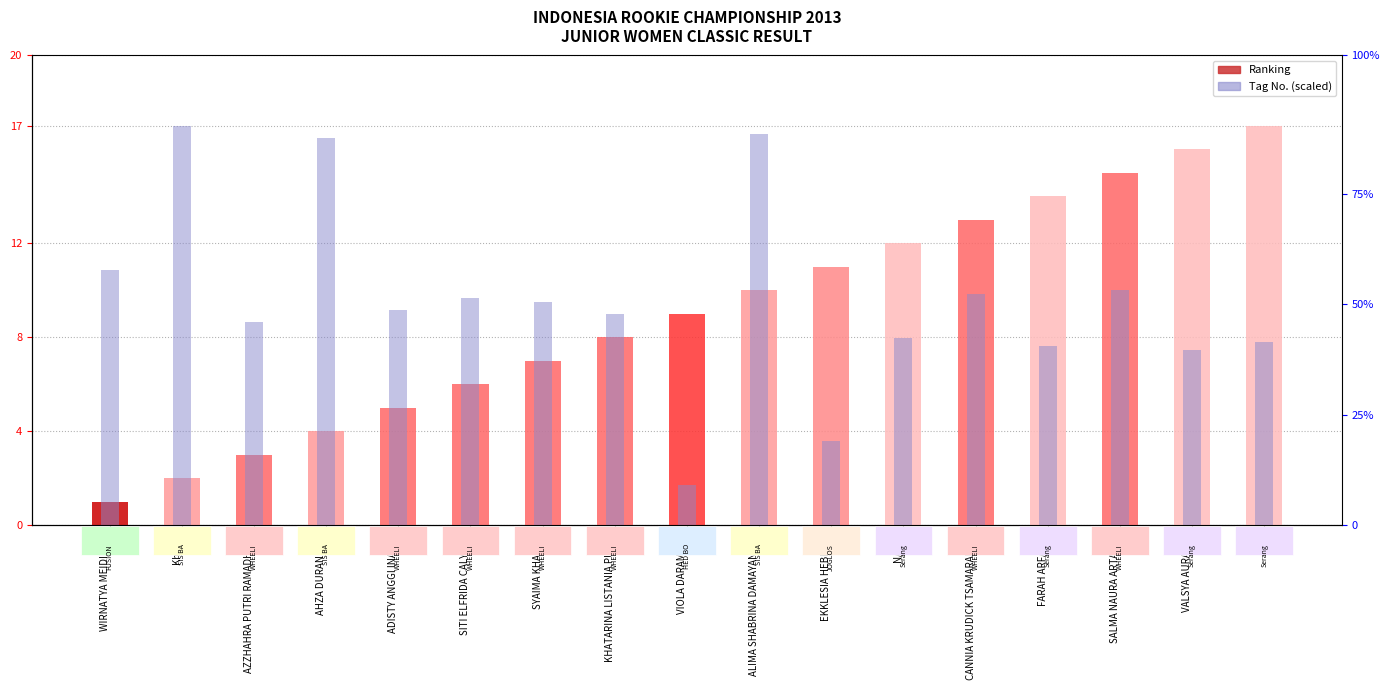

What is the minimum value shown in the chart?

1.0